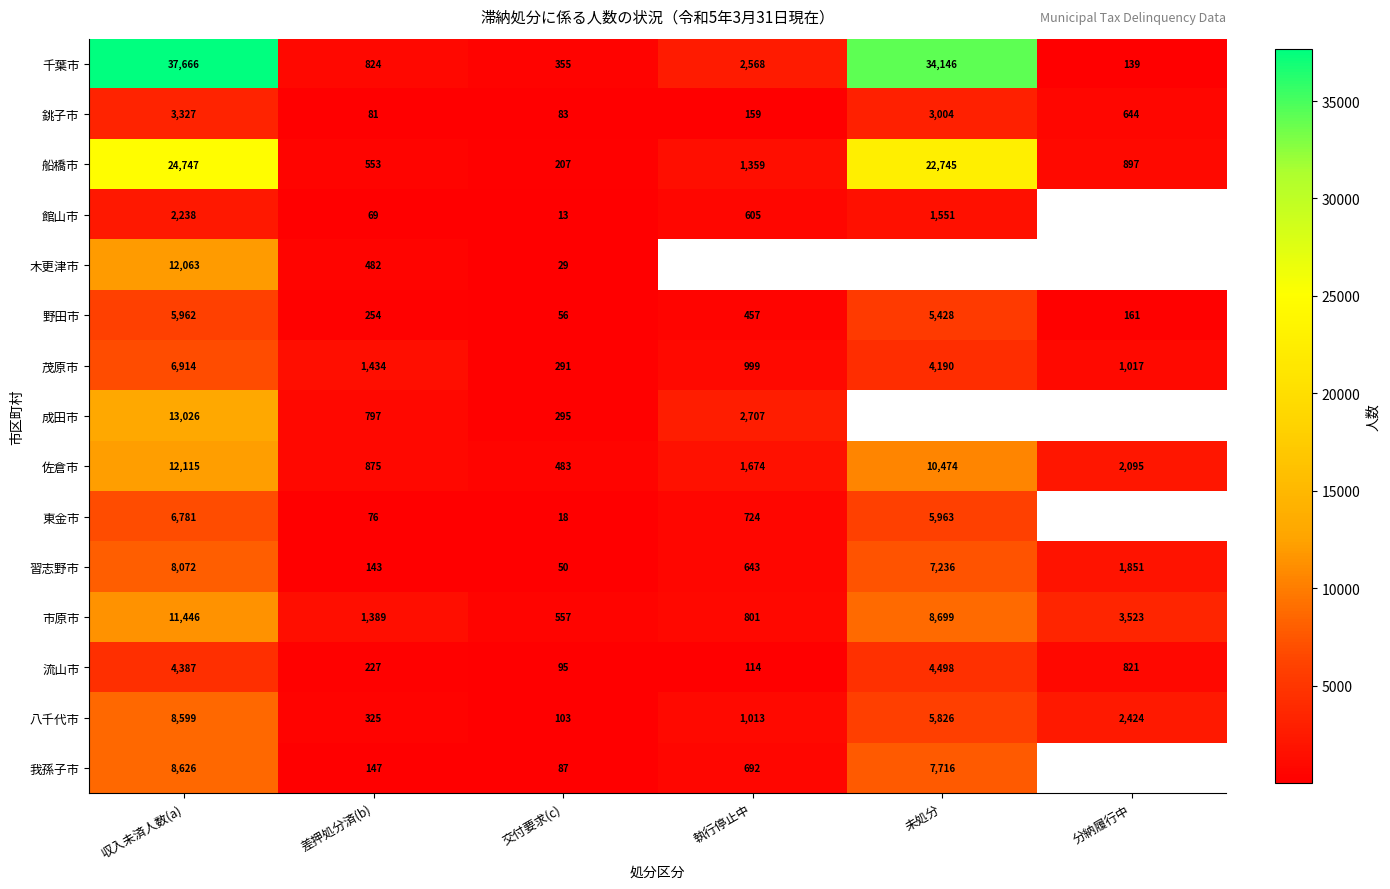

At which category does the chart reach its peak across all series?

収入未済人数(a)